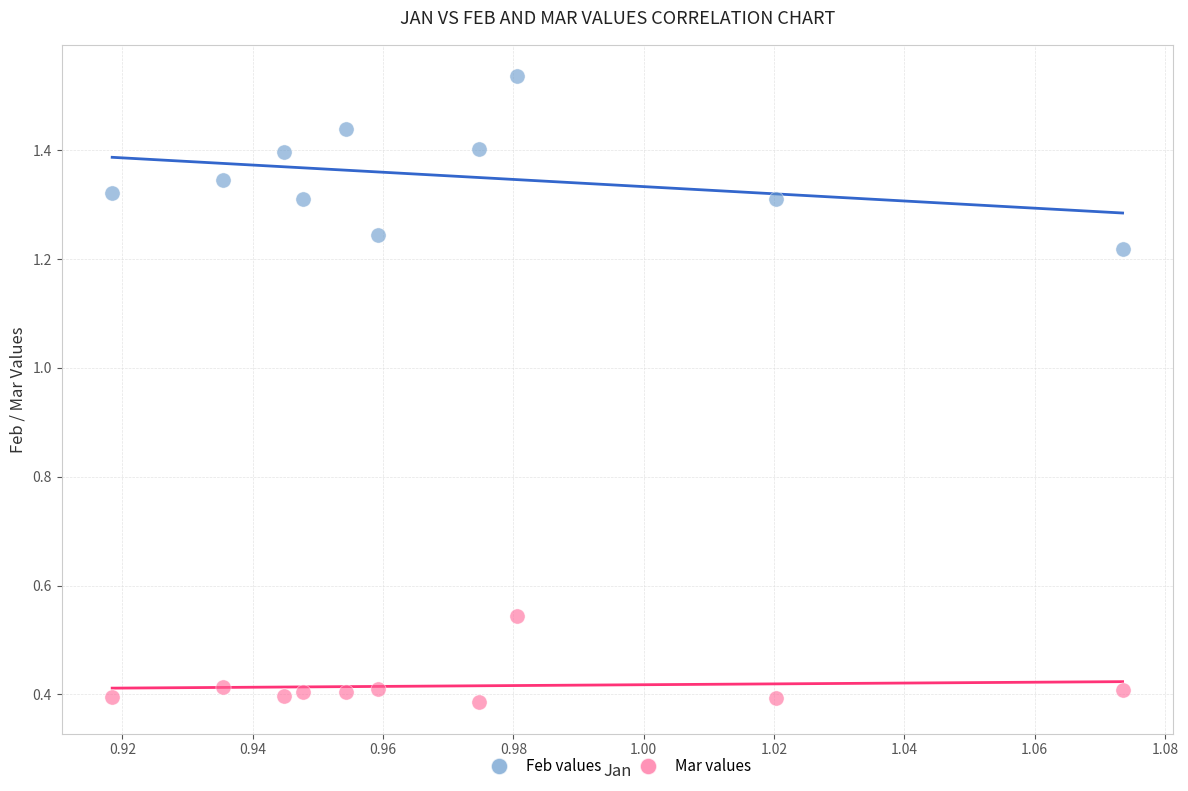

Which series reaches the maximum Y coordinate?

Feb values